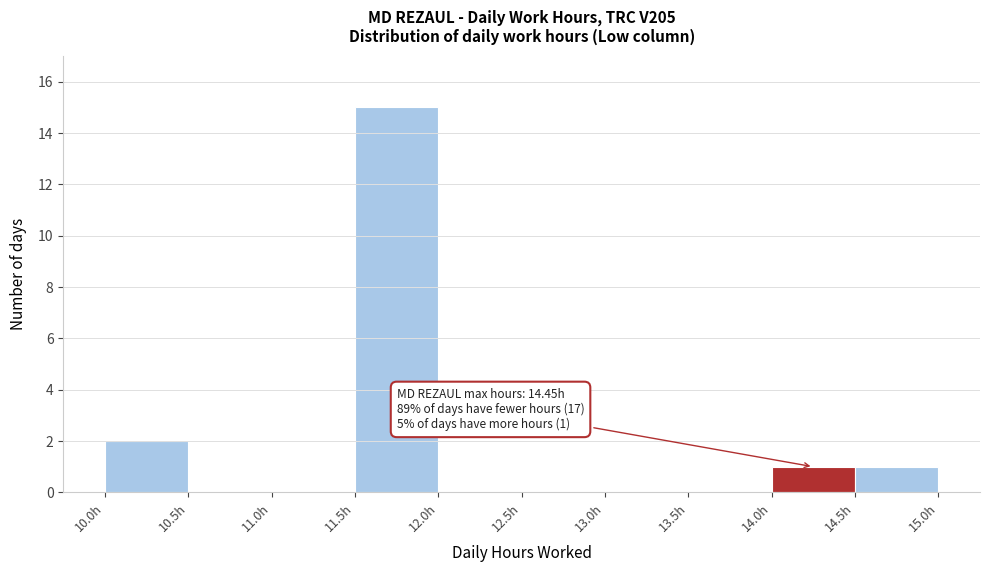

Which range on the x-axis has the tallest bar?

11.5 to 12.0